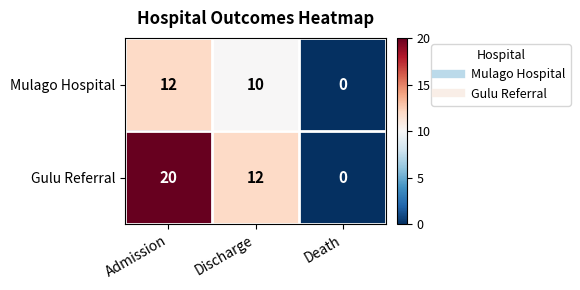

Rank the series by their average value, from highest to lowest.

Gulu Referral, Mulago Hospital